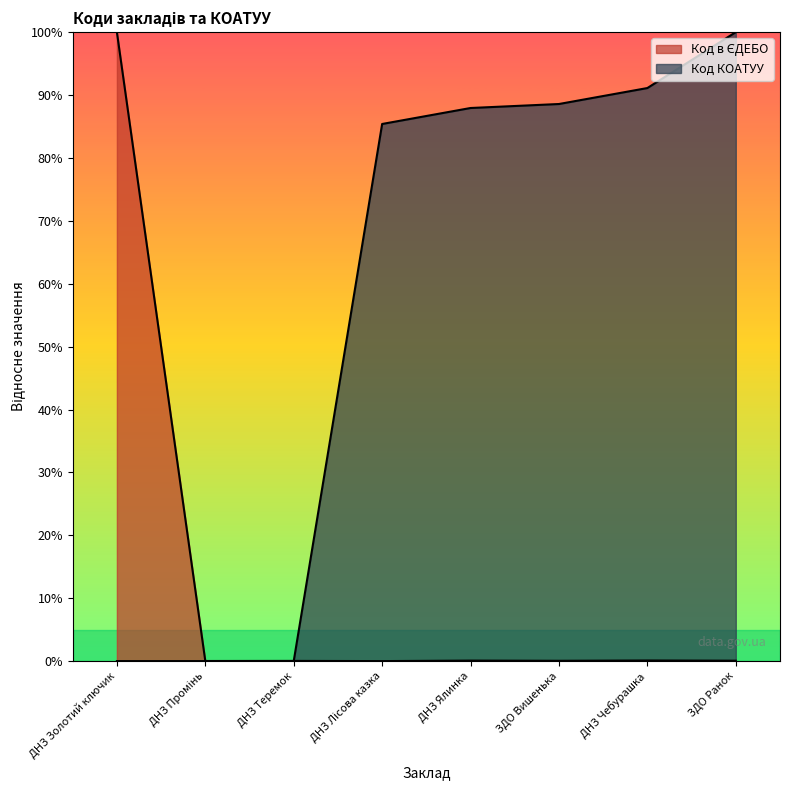

Which series has the widest spread of values?

Код в ЄДЕБО